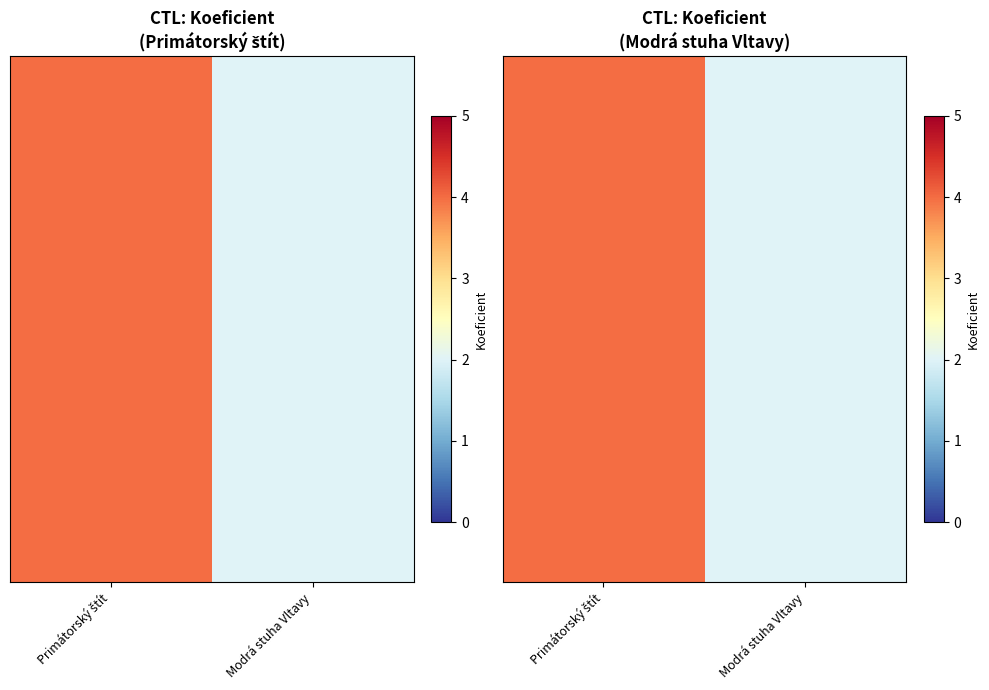

What is the total value across all series at Primátorský štít?

120